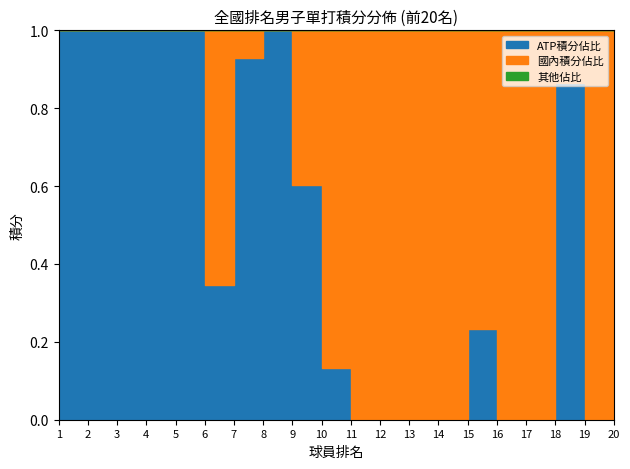

Which series has the largest range (max minus min)?

ATP積分